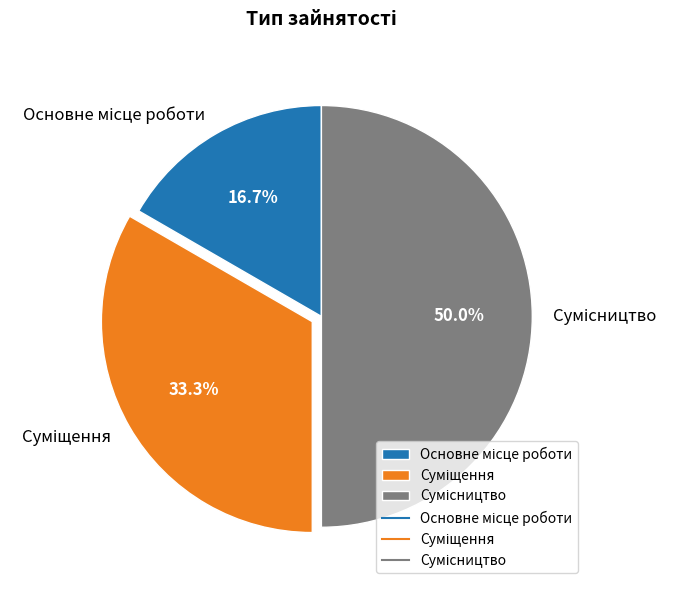

To the nearest percent, what is the combined percentage of Суміщення and Основне місце роботи?

50%